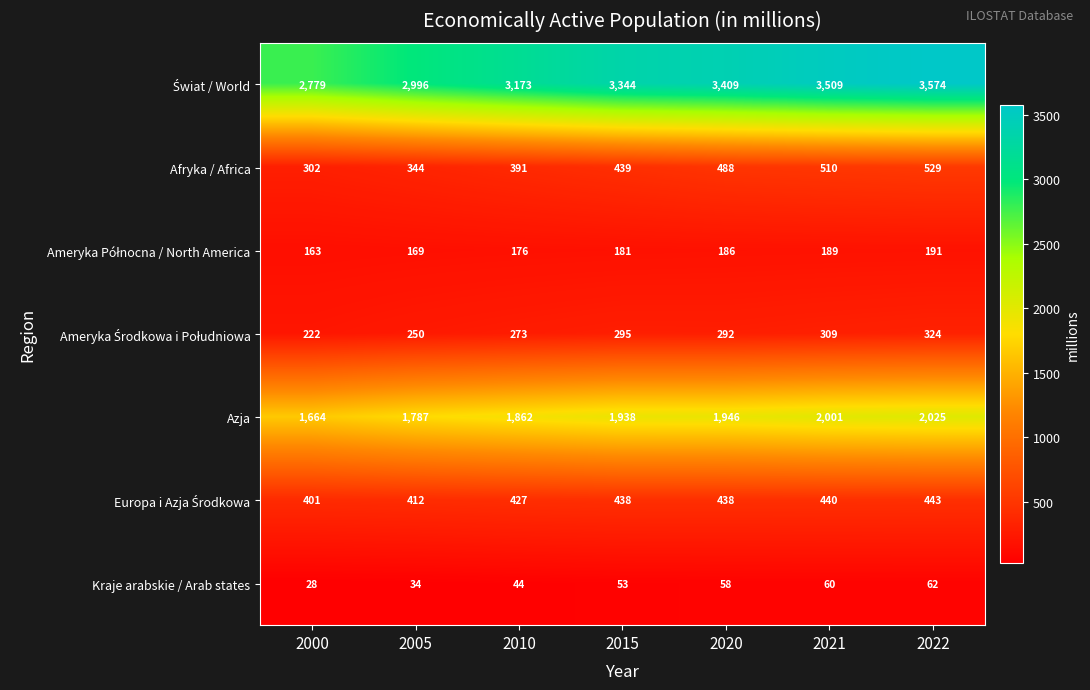

True or false: Kraje arabskie / Arab states has a value of 12 at 2020.

False